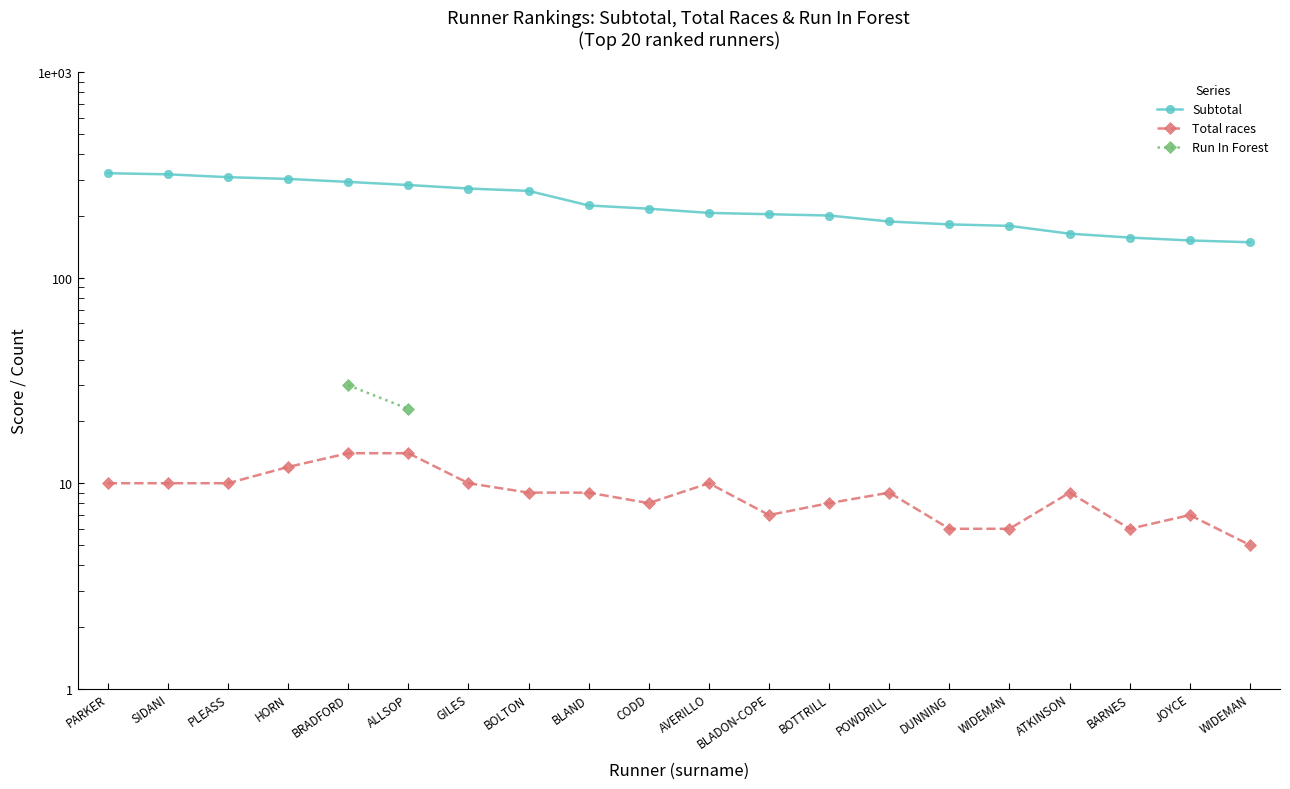

What are all the series names shown in the legend?

Subtotal, Total races, Run In Forest